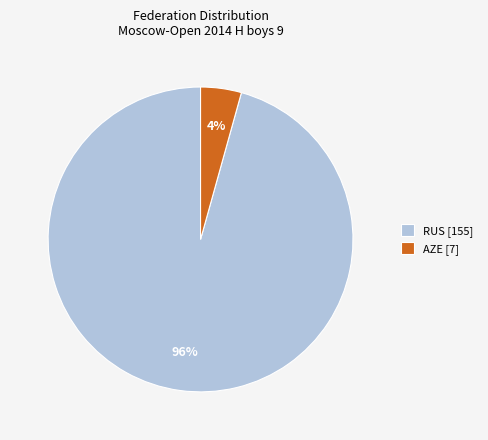

How many segments does this pie chart have?

2